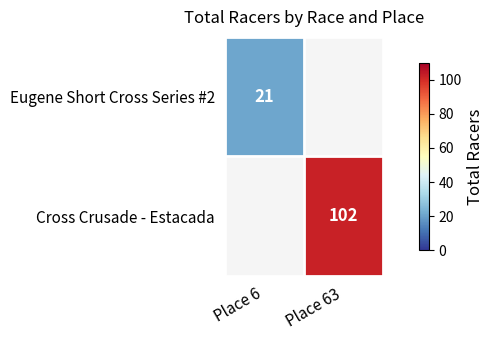

What is the smallest value displayed?

21.0